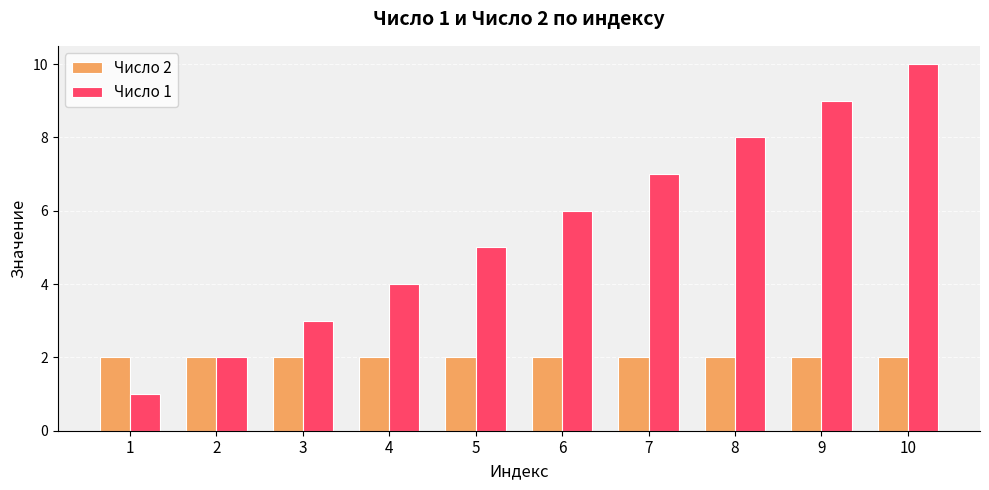

How many bars are there in each group?

2